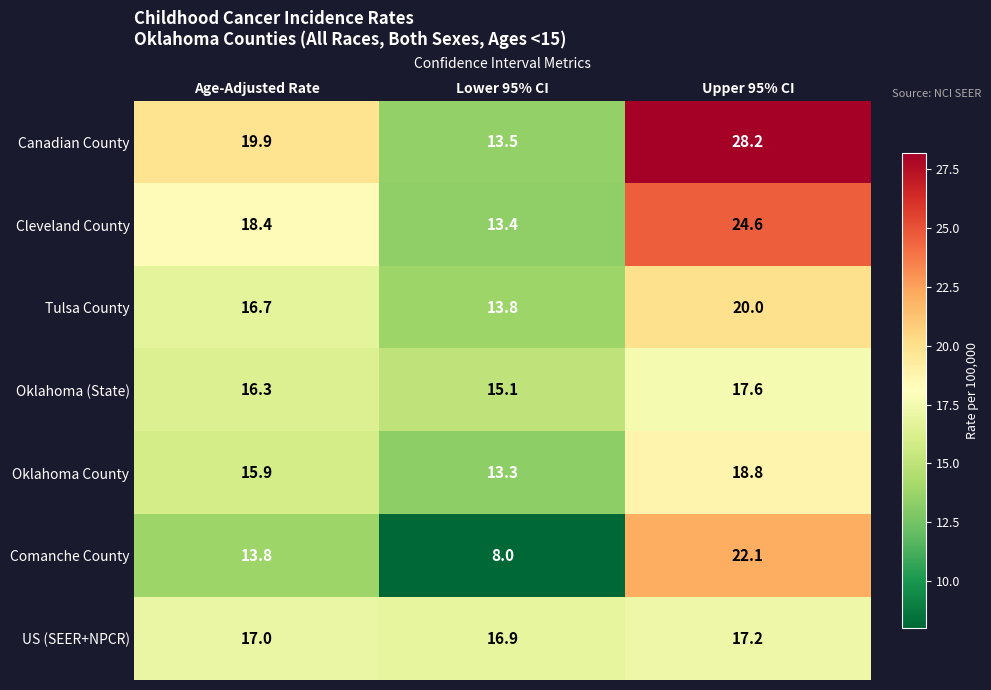

At which label does Cleveland County first exceed 18?

Age-Adjusted Rate